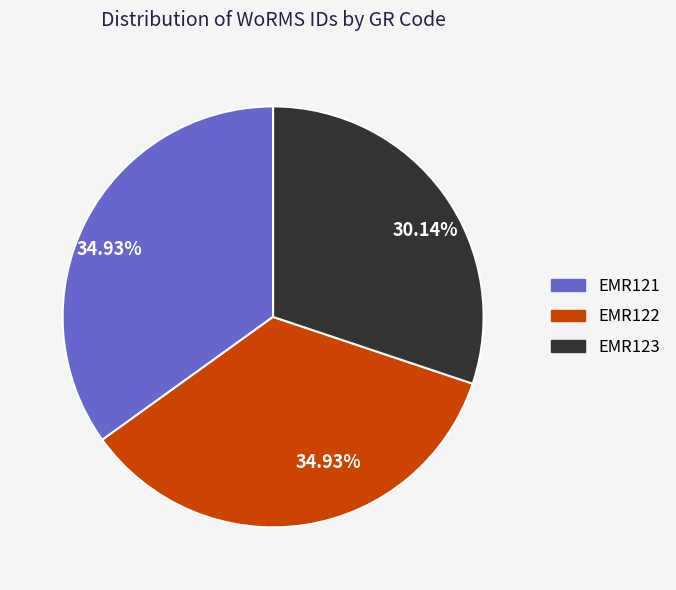

Is EMR123 the majority of the pie?

No